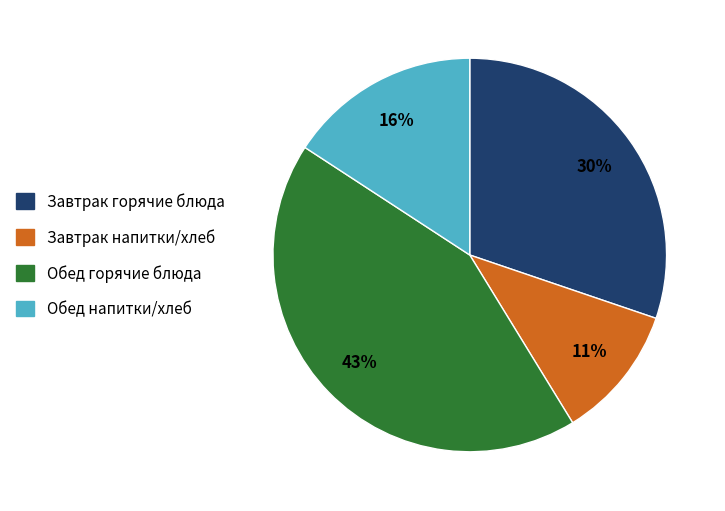

To the nearest percent, what is the difference between the largest and smallest slice percentages?

32%